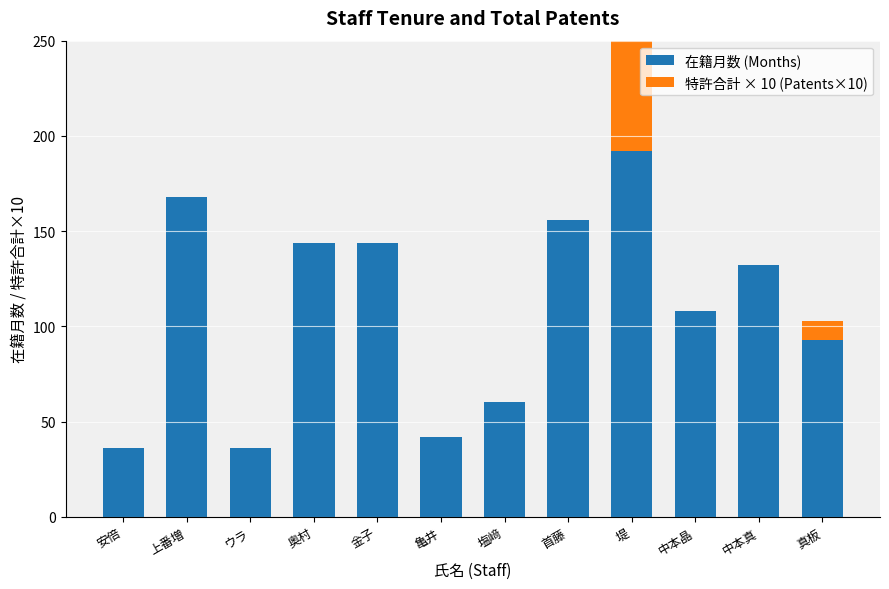

What is the sum of the 在籍月数 (Months) values at 奥村 and 安倍?

180